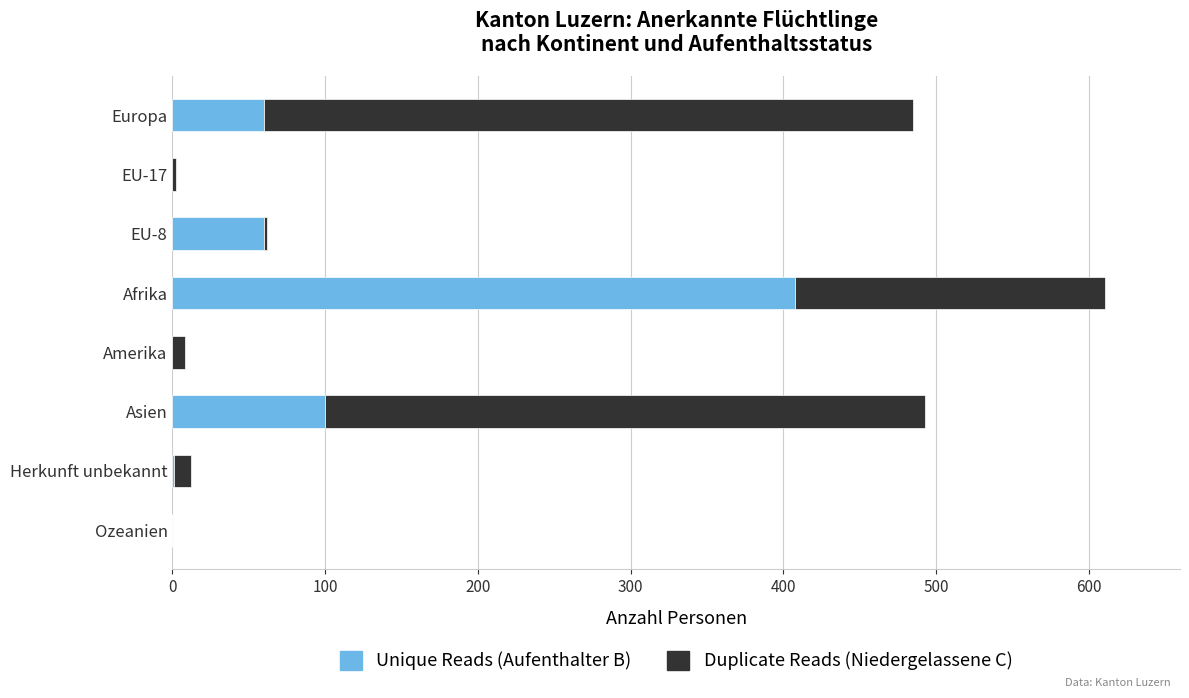

At which label does Unique Reads (Aufenthalter B) reach its peak?

Afrika